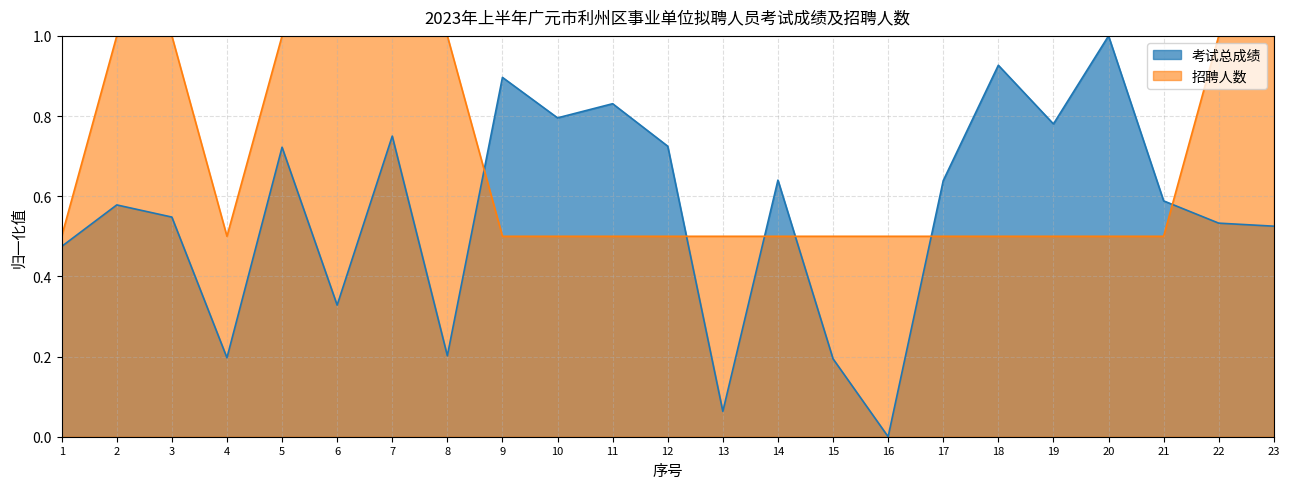

Reading left to right, transcribe all the data shown in this chart.

考试总成绩: 0.5	0.6	0.5	0.2	0.7	0.3	0.8	0.2	0.9	0.8	0.8	0.7	0.1	0.6	0.2	0.0	0.6	0.9	0.8	1.0	0.6	0.5	0.5
招聘人数: 0.5	1.0	1.0	0.5	1.0	1.0	1.0	1.0	0.5	0.5	0.5	0.5	0.5	0.5	0.5	0.5	0.5	0.5	0.5	0.5	0.5	1.0	1.0